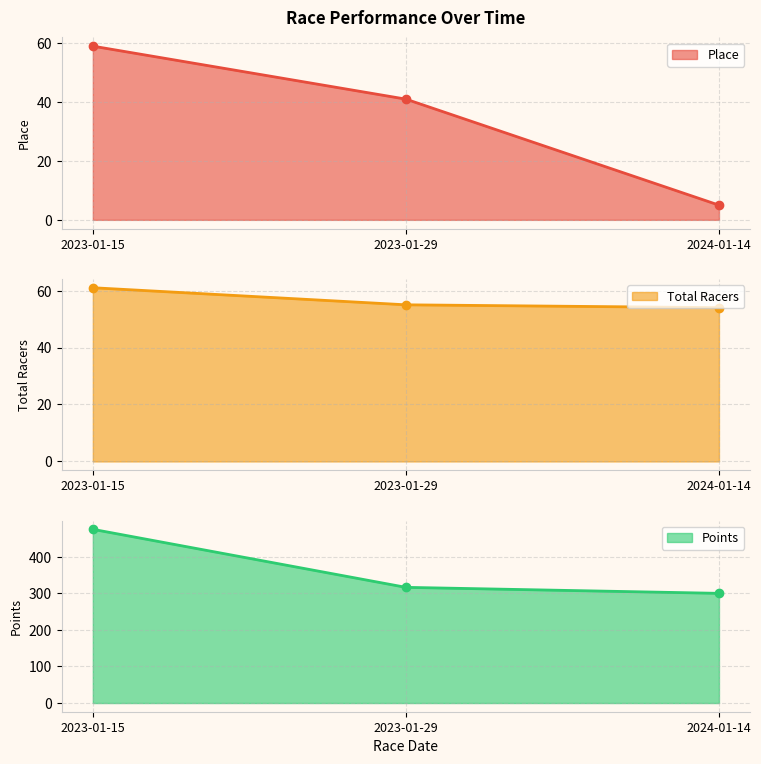

At which label is Total Racers closest to 57?

2023-01-29